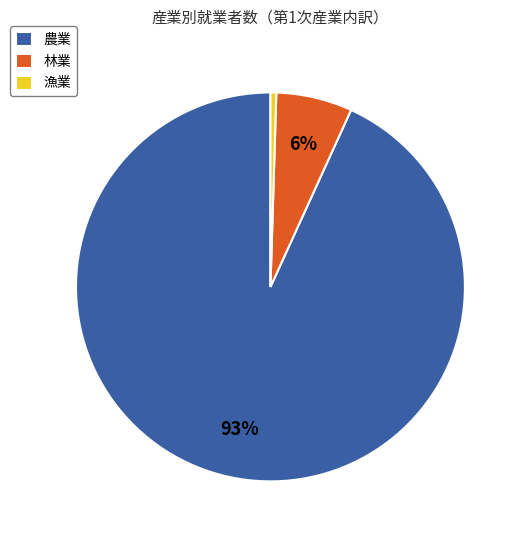

What percentage is the 林業 slice, to the nearest percent?

6%